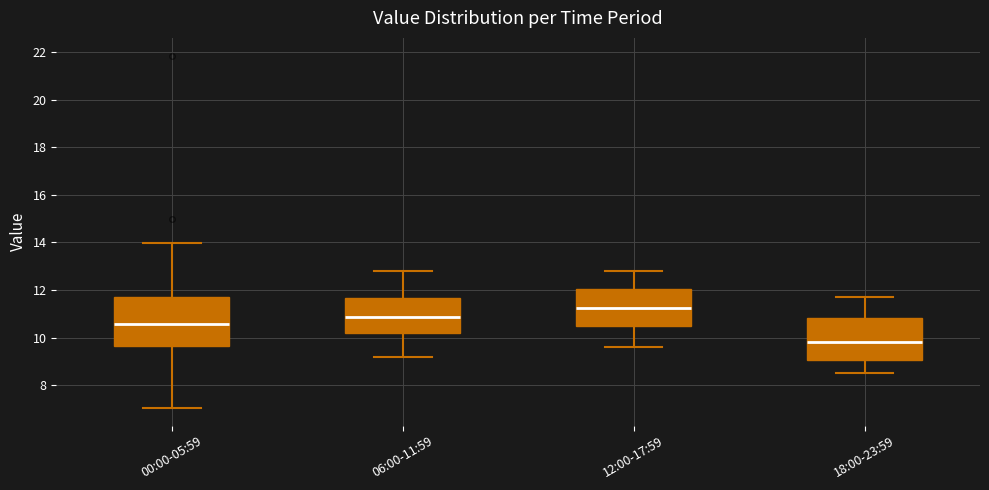

Where does the lower whisker of the box for 12:00-17:59 end on the y-axis? The values are not printed on the chart, so give them approximately, as read against the axis.

9.6